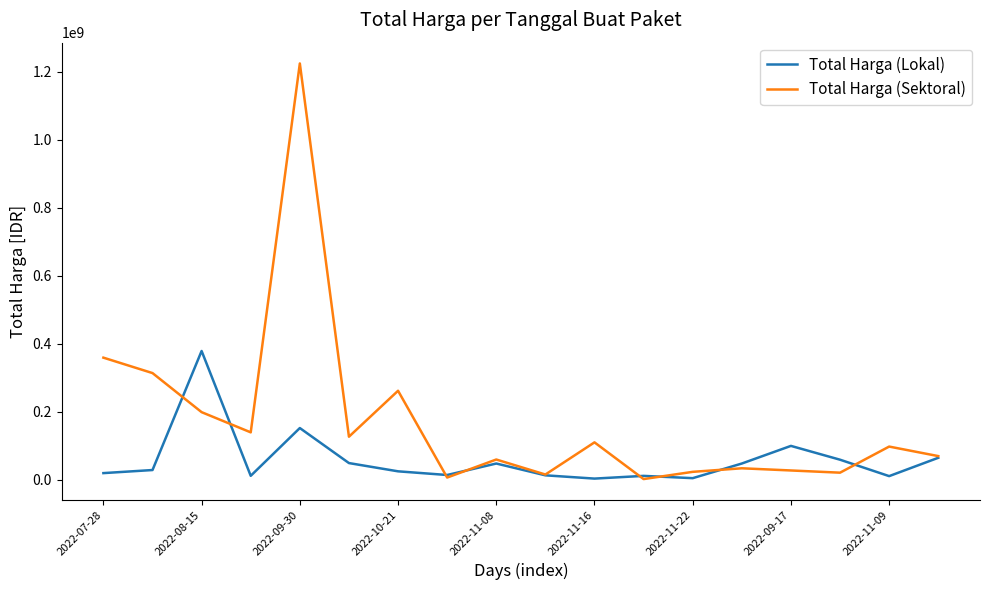

Which series has the largest total across all categories?

Total Harga (Sektoral)